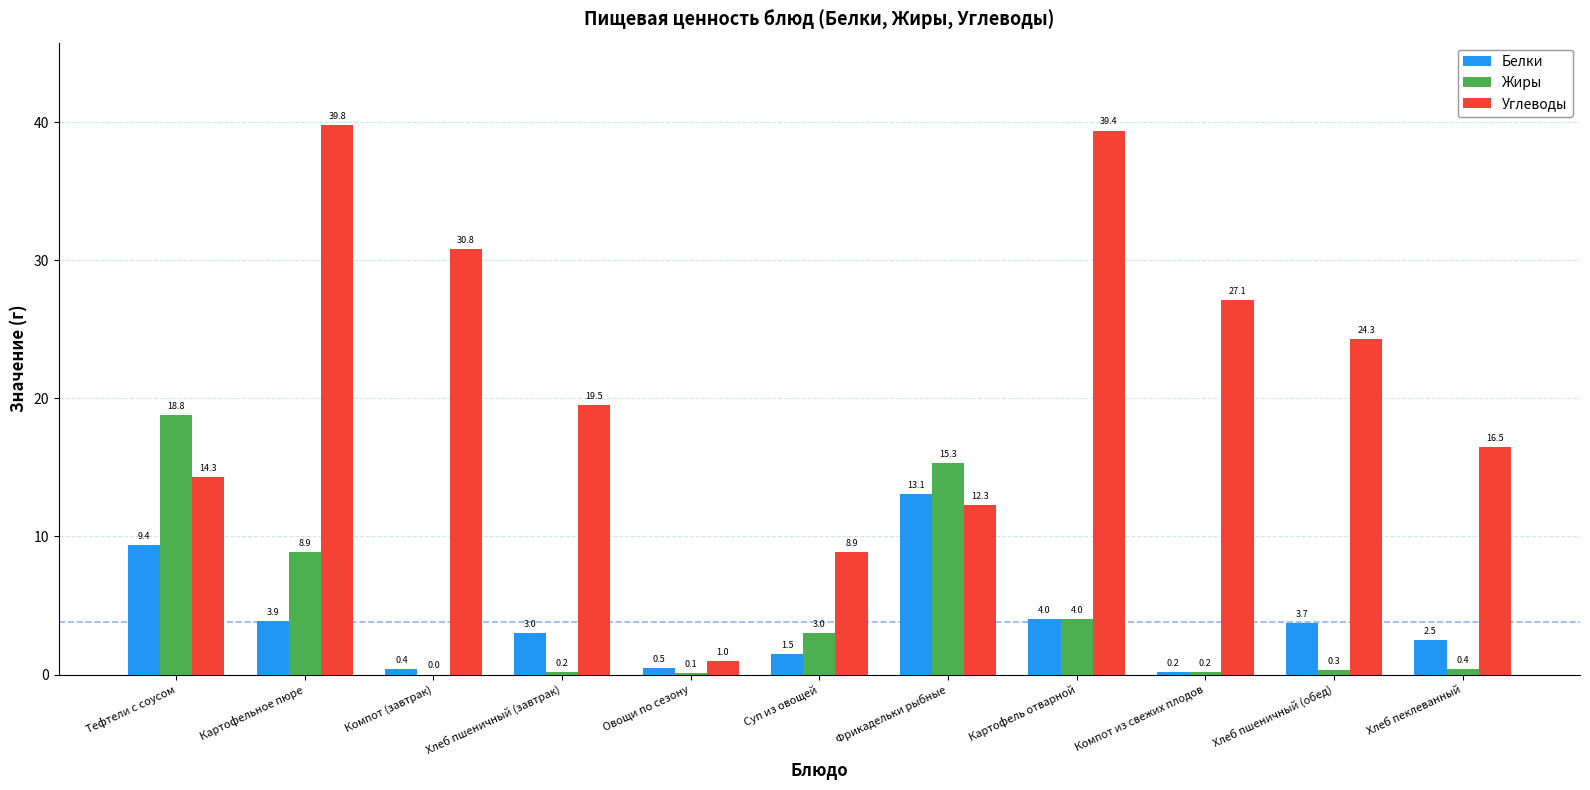

How many groups of bars are there?

11